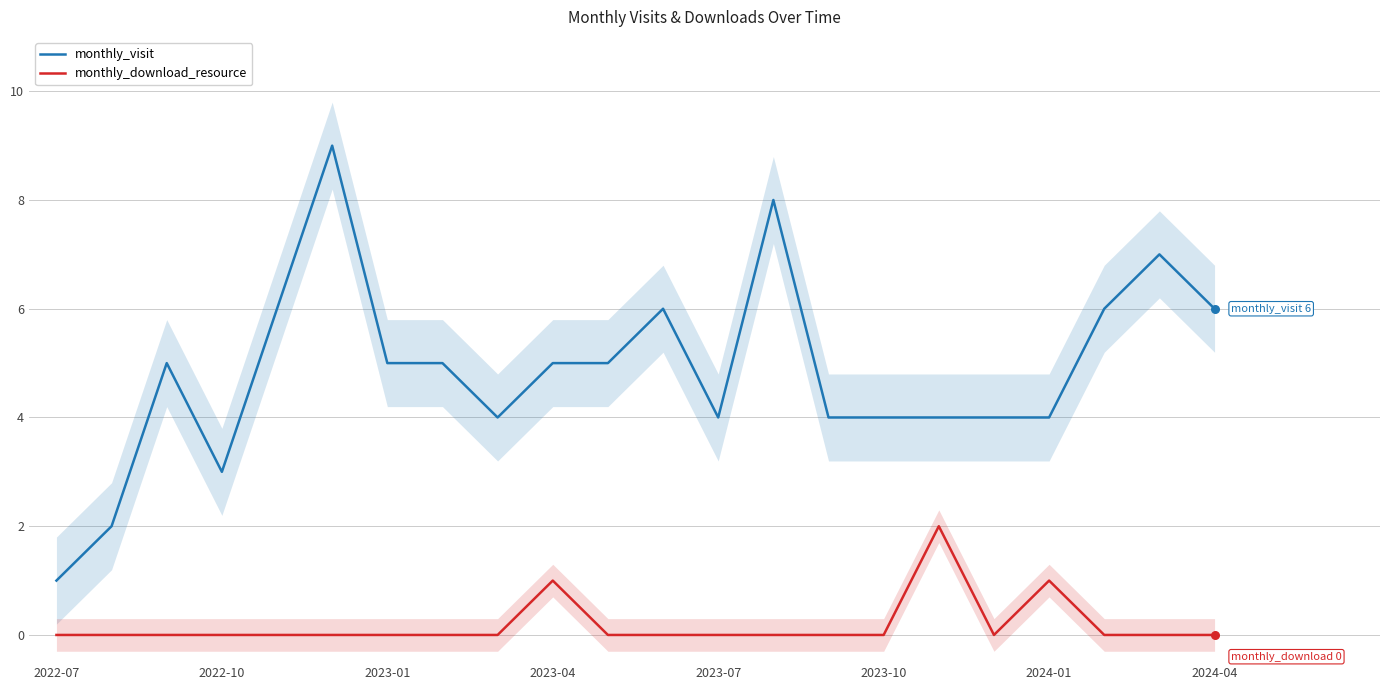

Which series reaches the minimum Y coordinate?

monthly_download_resource